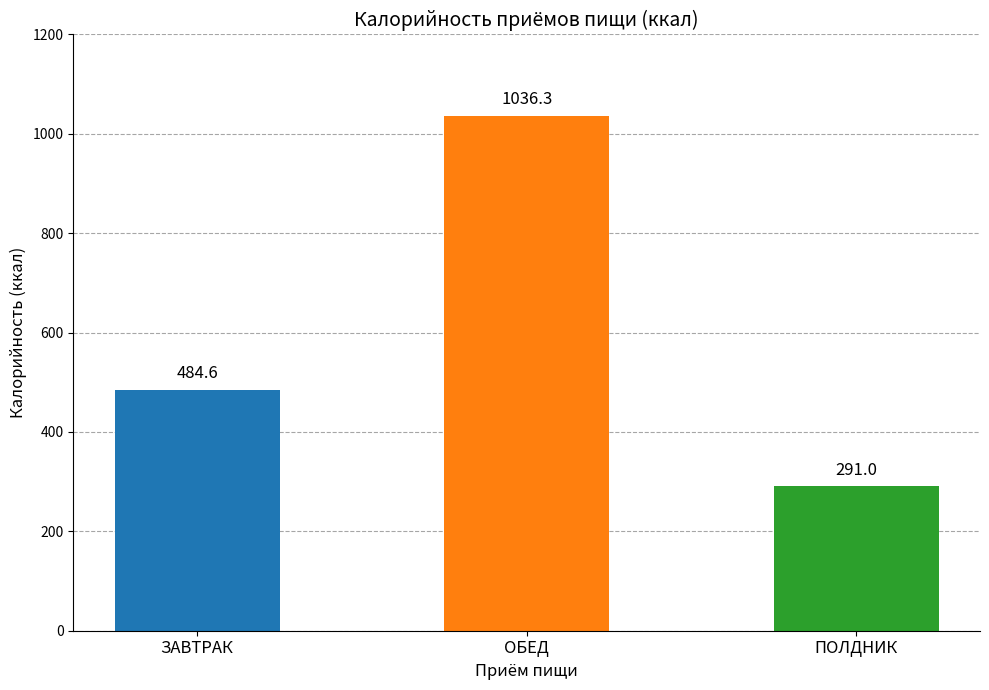

Reading left to right, list all the values displayed in this chart.

ЗАВТРАК=484.6	ОБЕД=1036.3	ПОЛДНИК=291.0